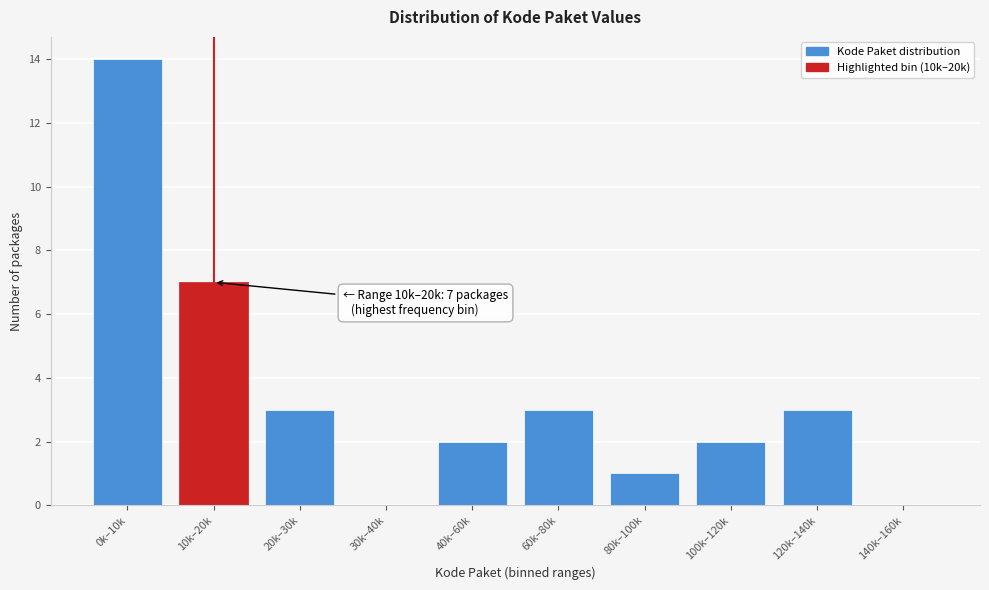

Reading left to right, list all the values displayed in this chart.

0k–10k=14	10k–20k=7	20k–30k=3	30k–40k=0	40k–60k=2	60k–80k=3	80k–100k=1	100k–120k=2	120k–140k=3	140k–160k=0